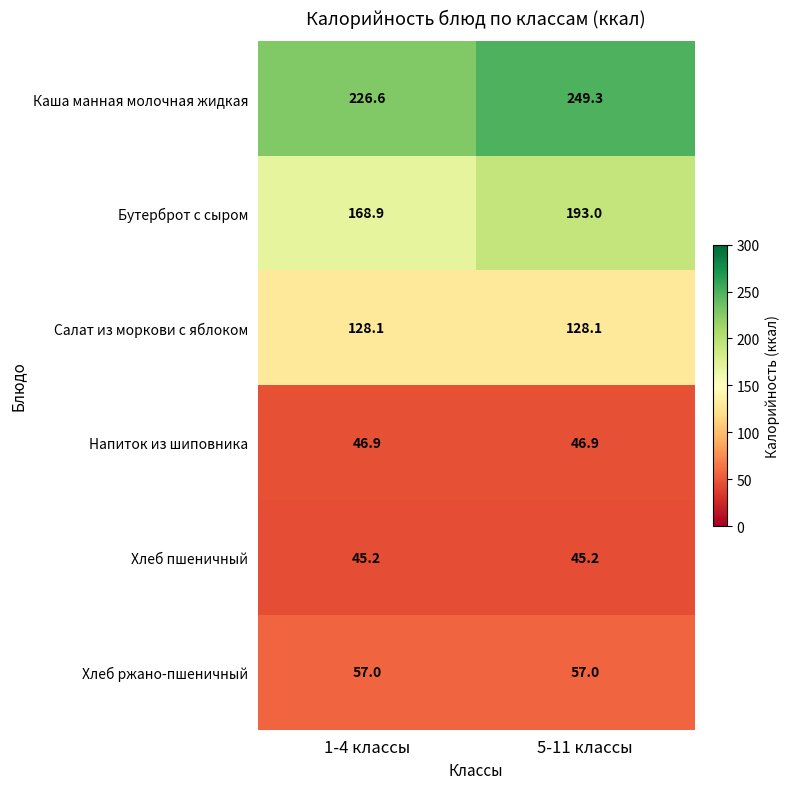

At which category is the sum across all series the highest?

5-11 классы